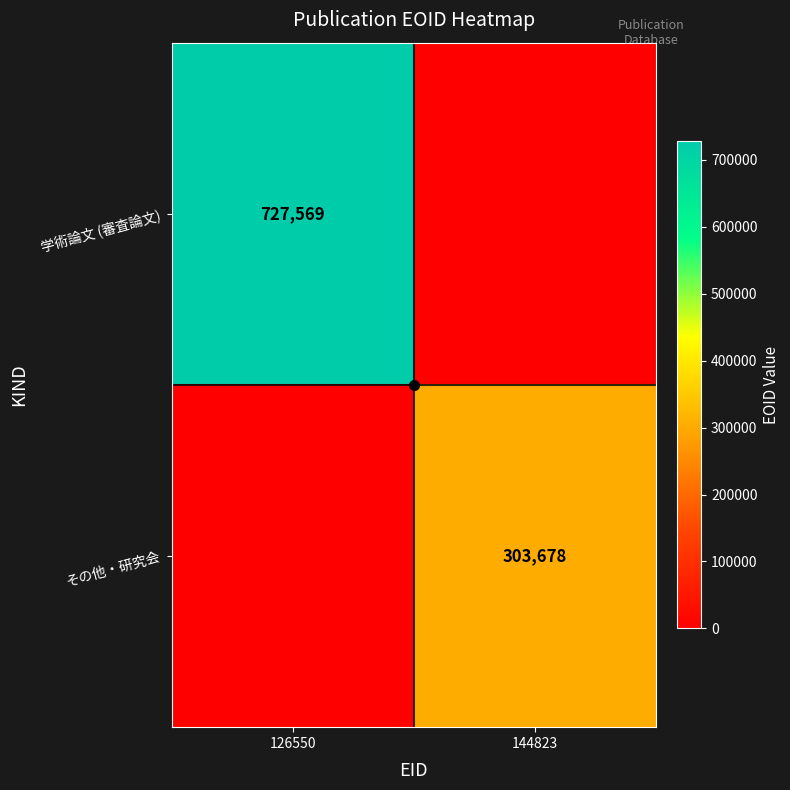

At which label does 学術論文 (審査論文) reach its peak?

126550